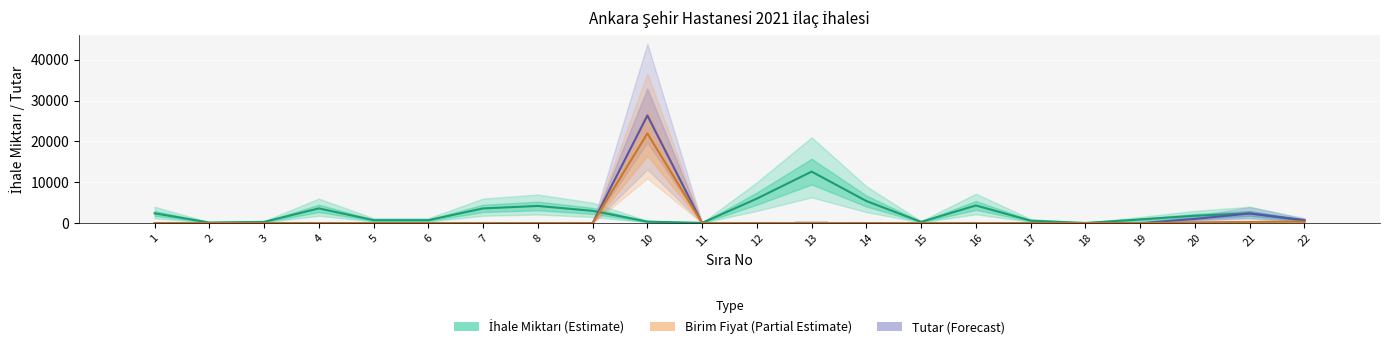

At 16, list the series in order from smallest to largest.

tutar, fiyat, ihale_miktari